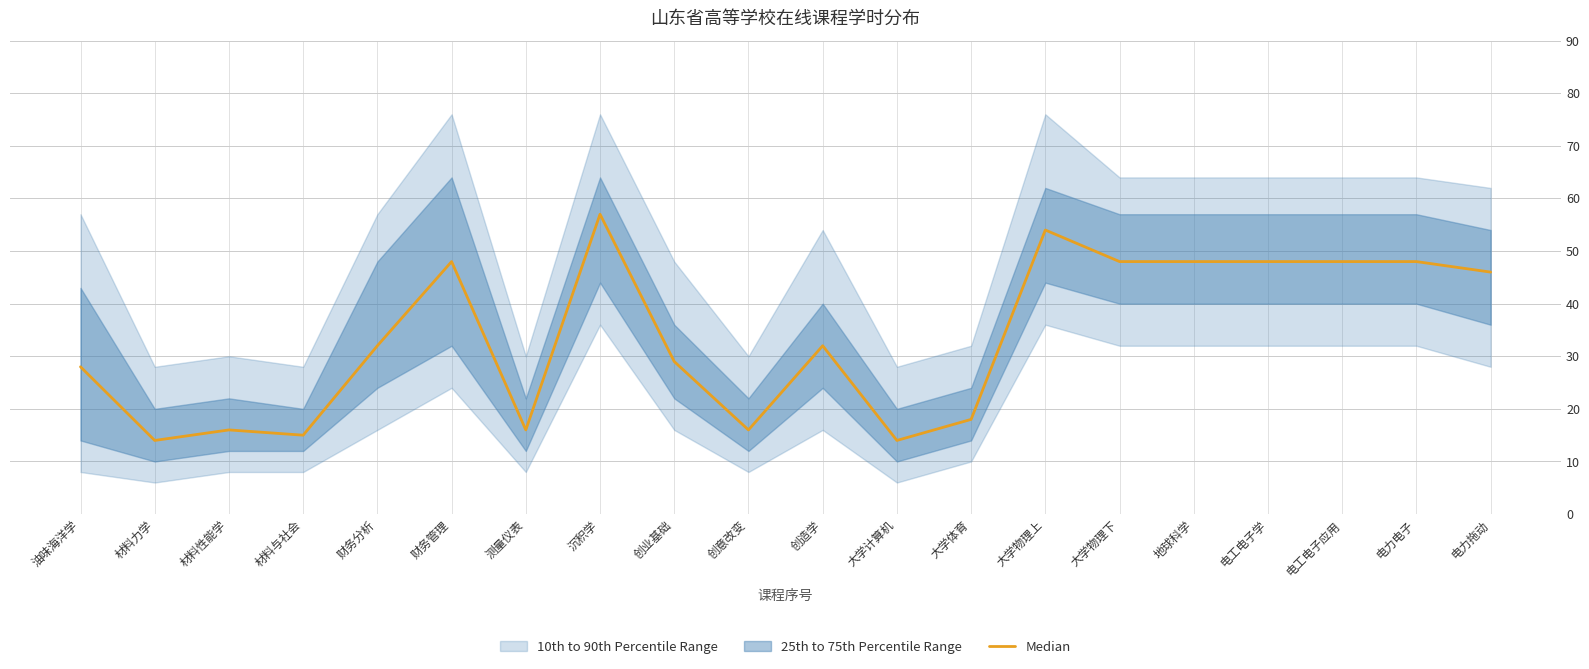

What is the approximate value at 大学体育?

18